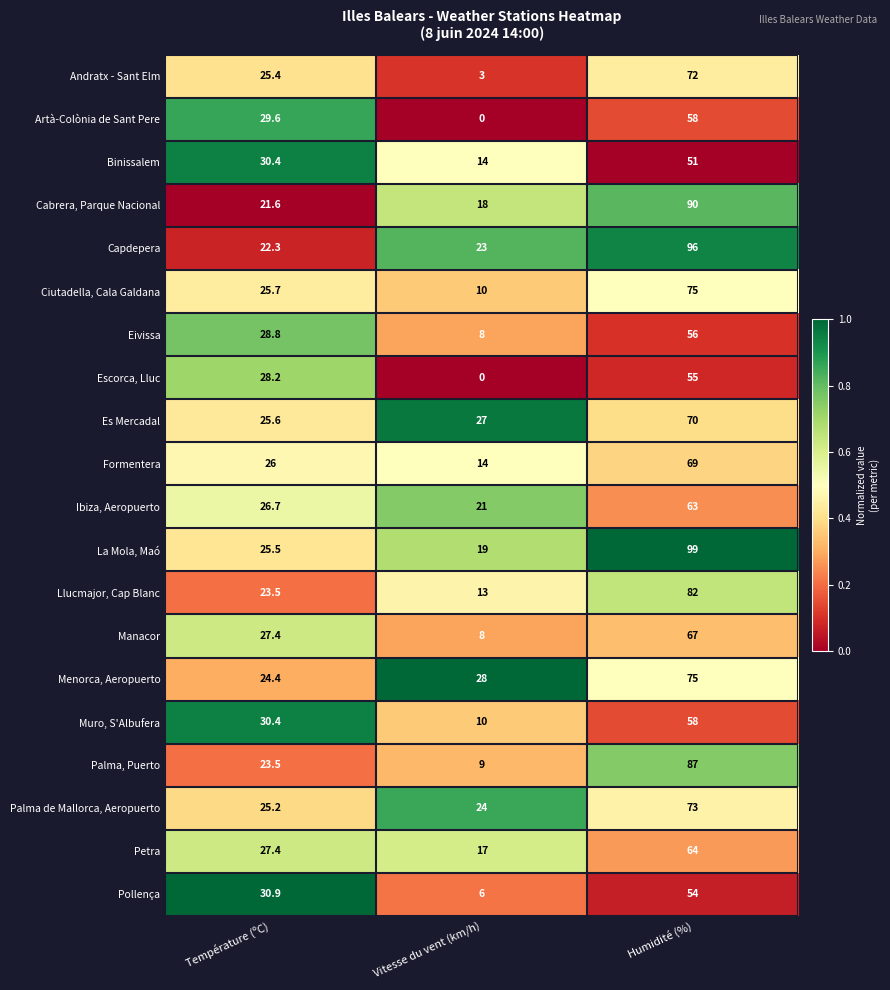

How many categories are shown in the chart?

3